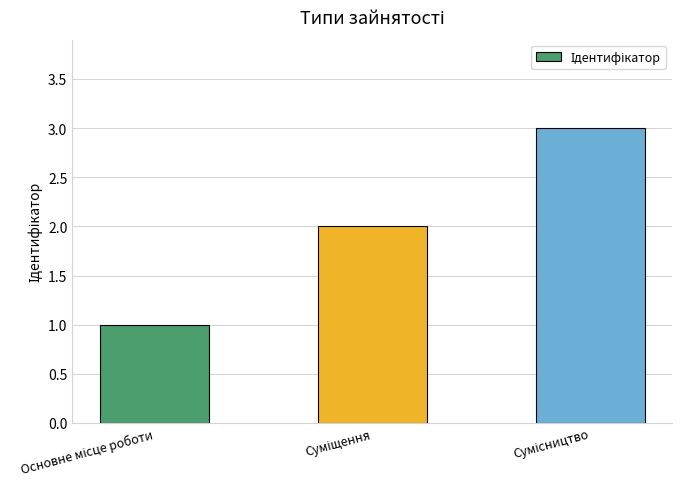

What is the sum of all values?

6